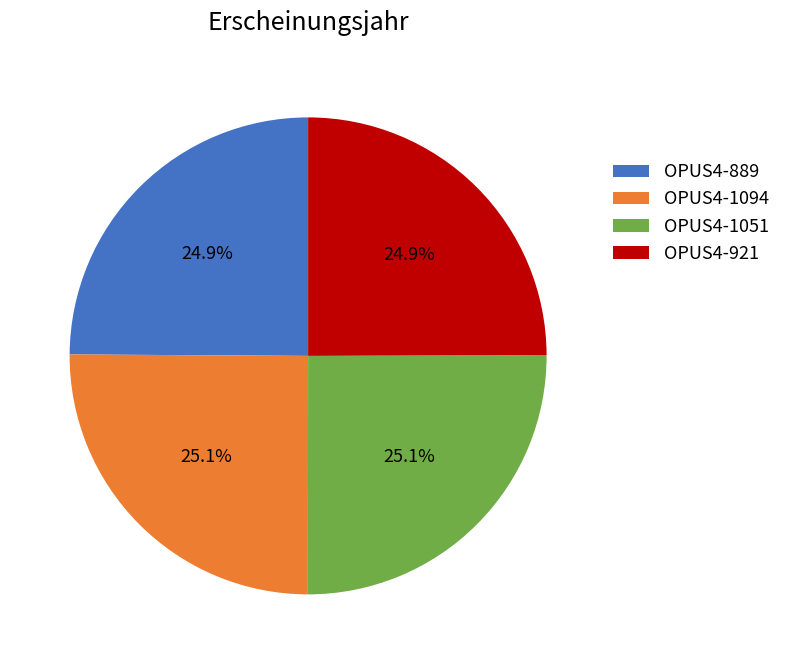

Combined, what portion of the pie is OPUS4-889 and OPUS4-921?

49.8%